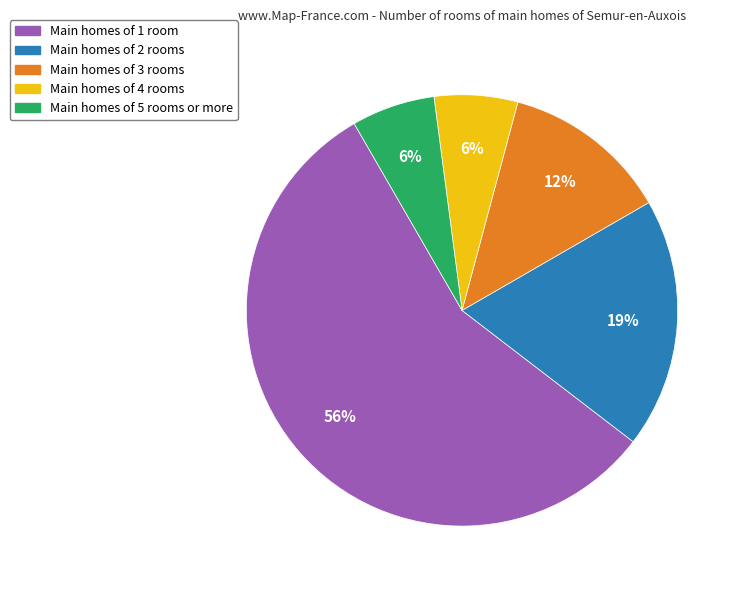

Combined, do Main homes of 4 rooms and Main homes of 2 rooms account for over 50%?

No